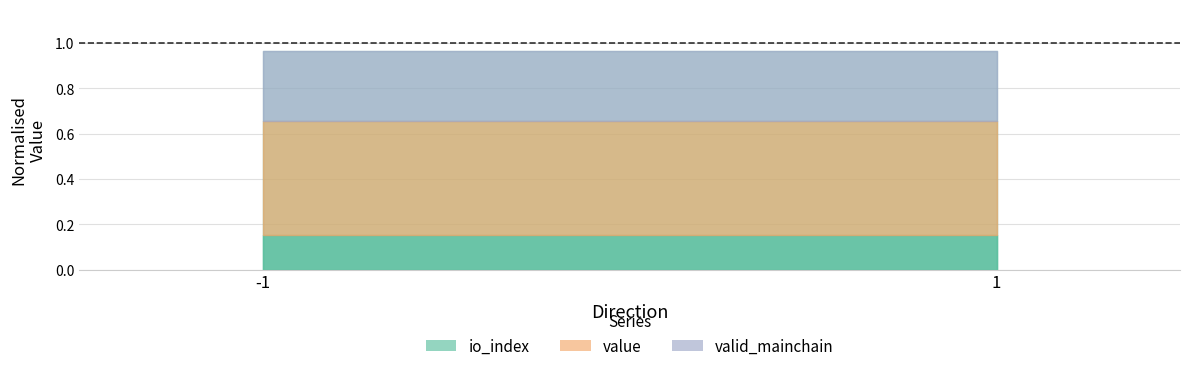

What are all the series names shown in the legend?

io_index, value, valid_mainchain